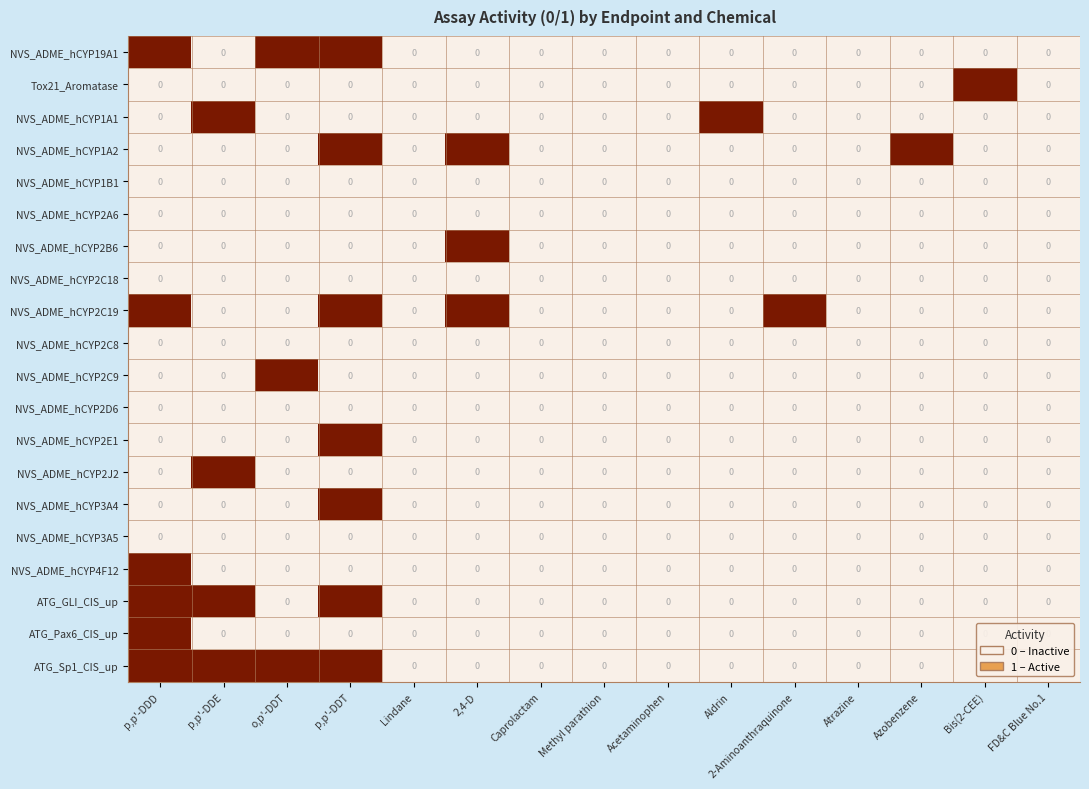

What is the greatest value displayed?

1